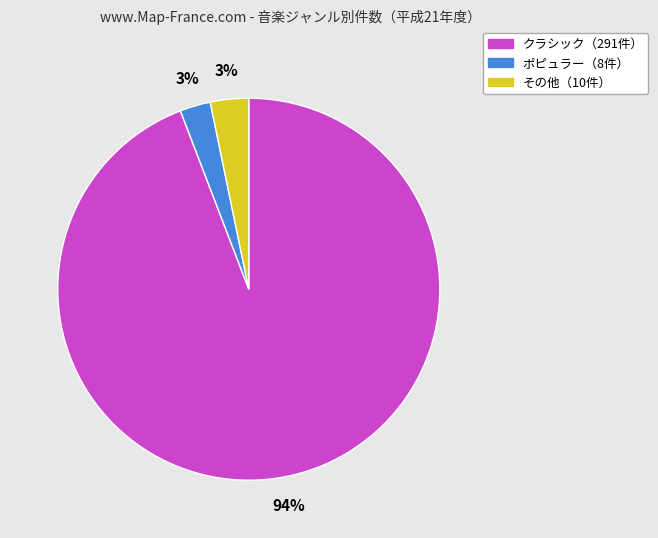

To the nearest percent, what is the average slice percentage?

33%